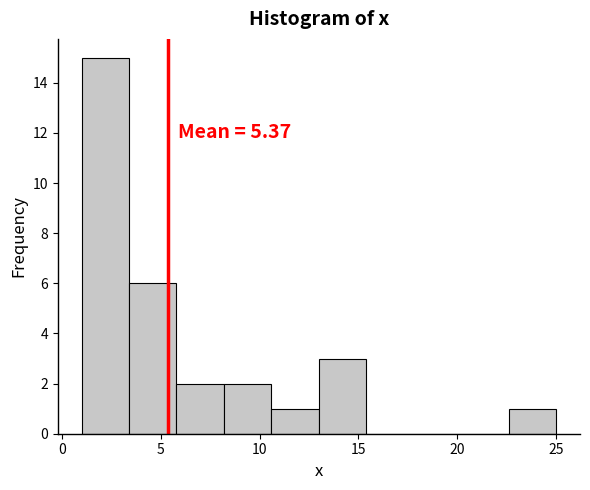

Over which range of the x-axis is the bar tallest?

1.0 to 3.4